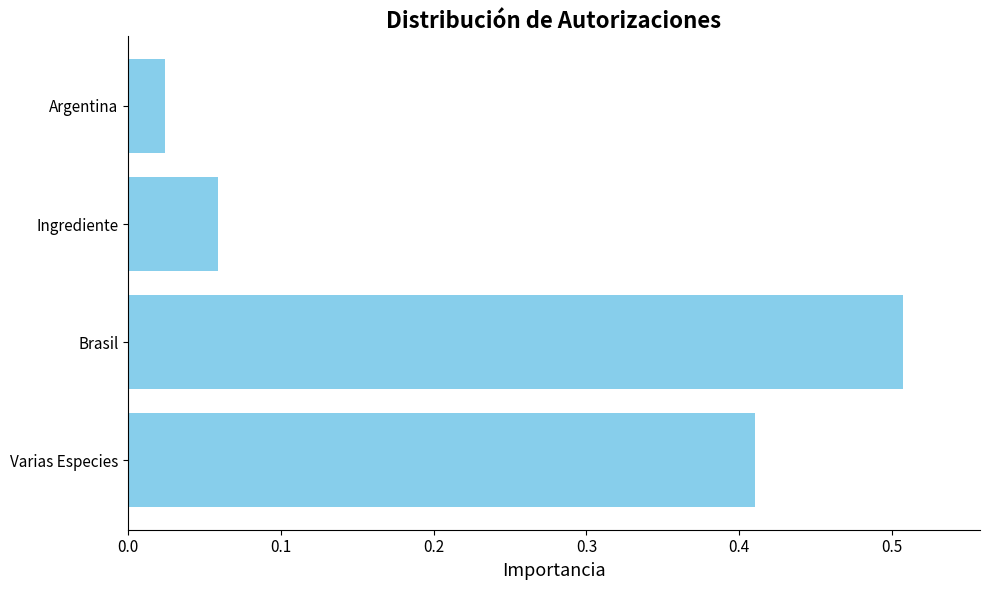

What is the sum of all values?

1.0